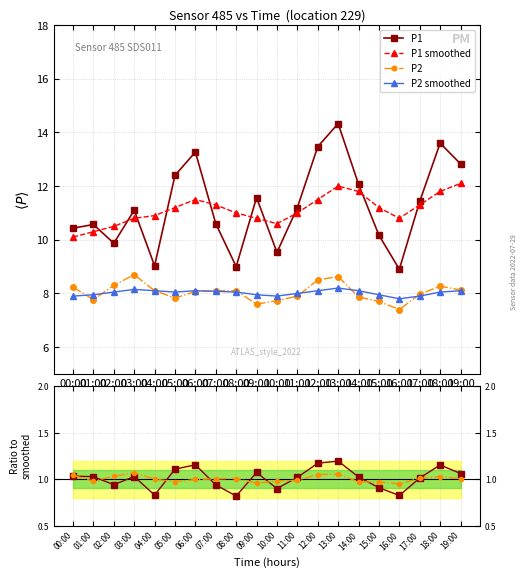

What is the total value across all series at 19:00?

43.2